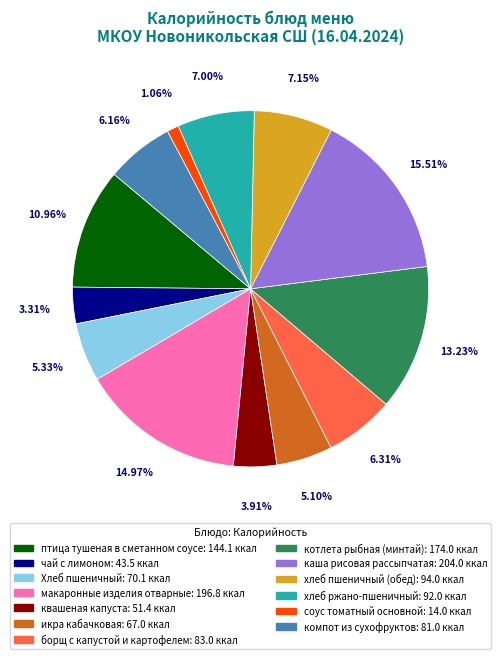

Which category has the smallest portion of the pie?

соус томатный основной